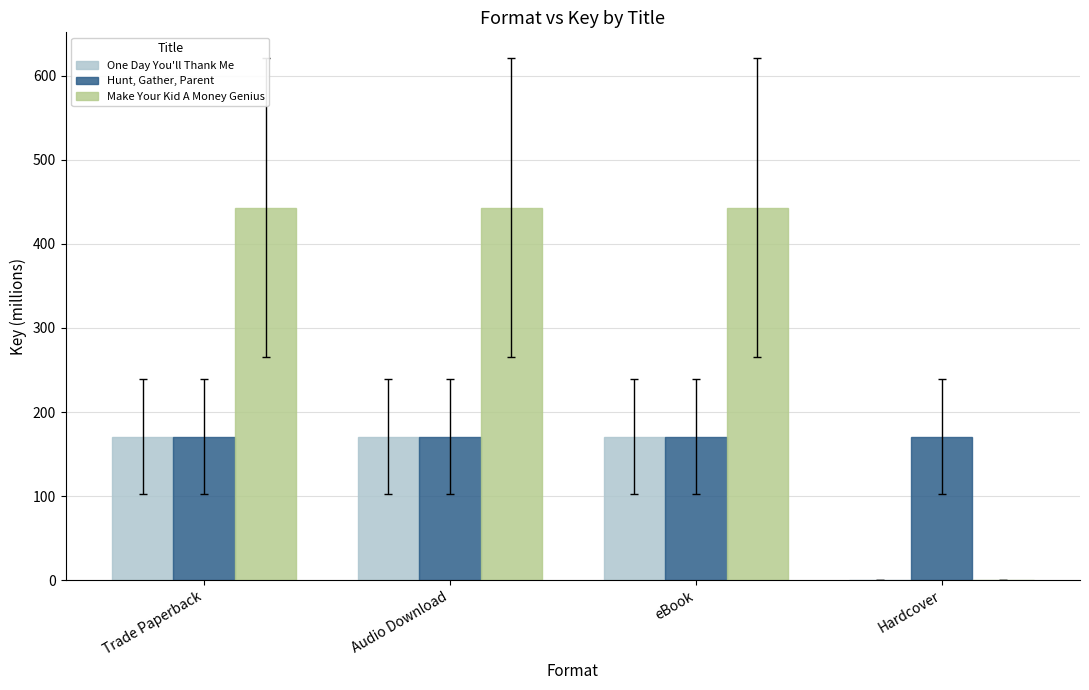

Reading left to right, transcribe all the data shown in this chart.

One Day You'll Thank Me: 170.9	170.9	170.9	0.0
Hunt, Gather, Parent: 170.6	170.6	170.6	170.6
Make Your Kid A Money Genius: 443.1	443.1	443.1	0.0